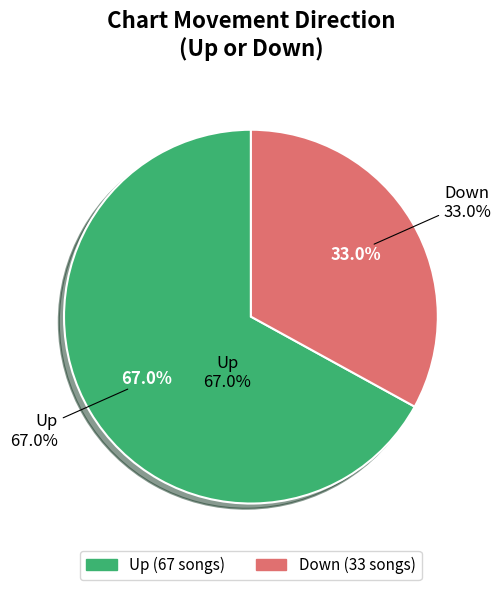

Between up and down, which is larger?

up